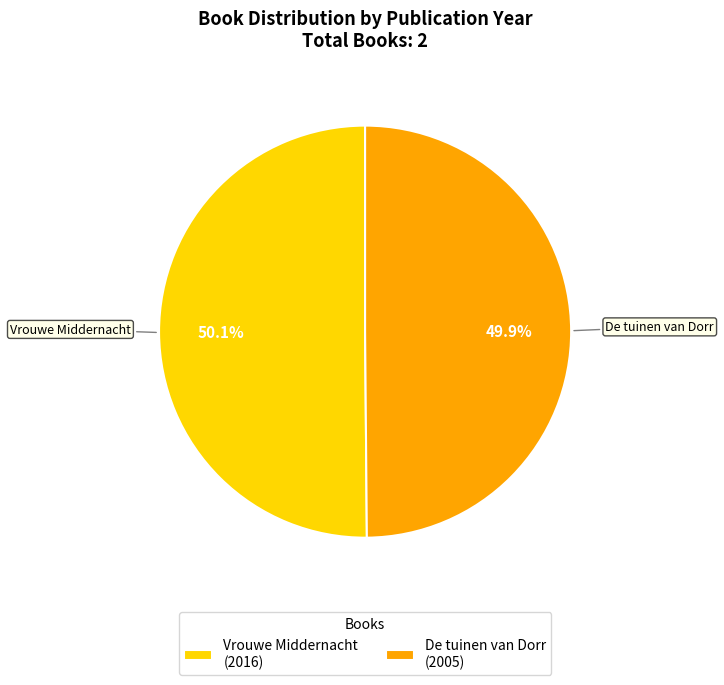

How much of the chart is everything except De tuinen van Dorr?

50.1%